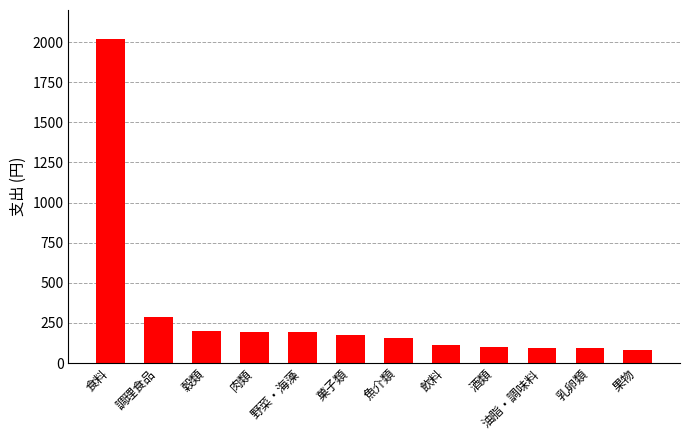

How many data points are less than 173?

6